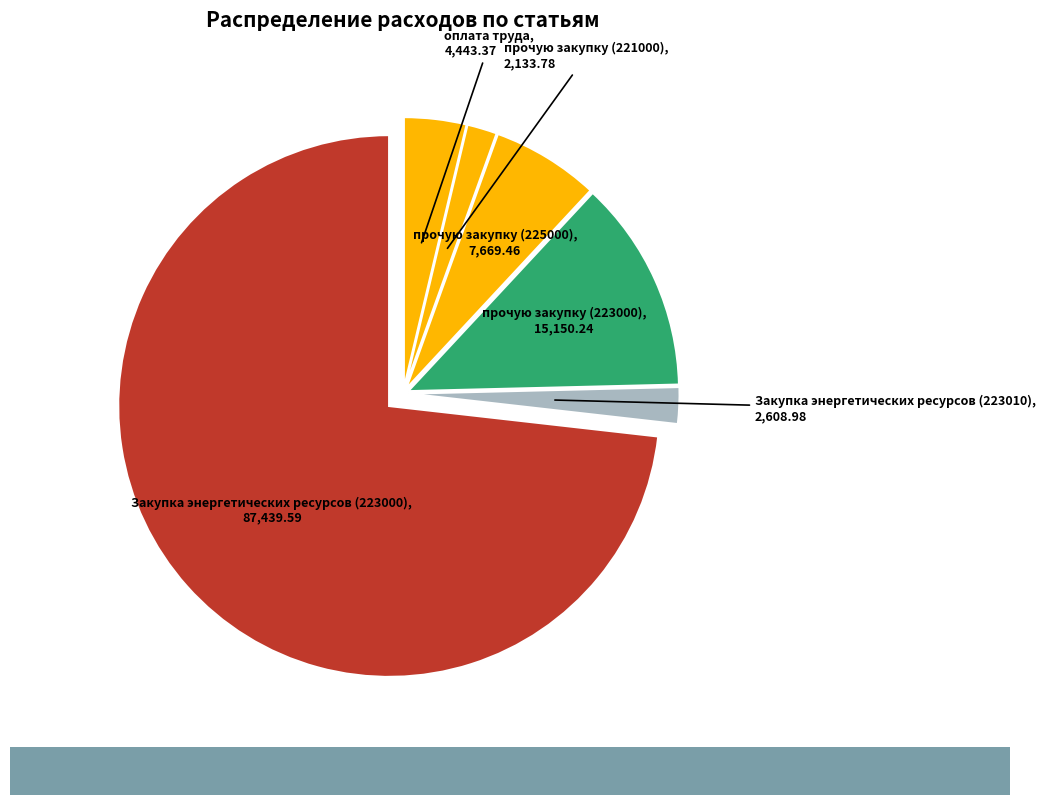

Is прочую закупку (225000) the majority of the pie?

No